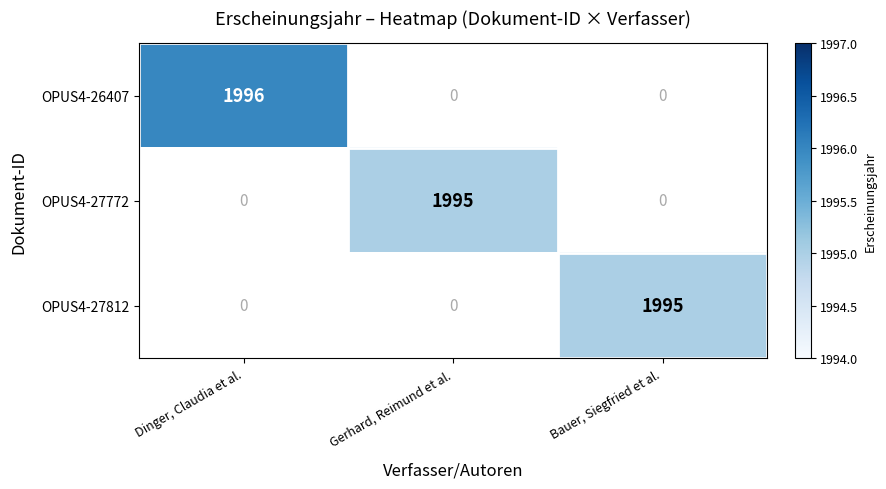

The OPUS4-27772 series shows 1995 at Gerhard, Reimund et al.. True or false?

True